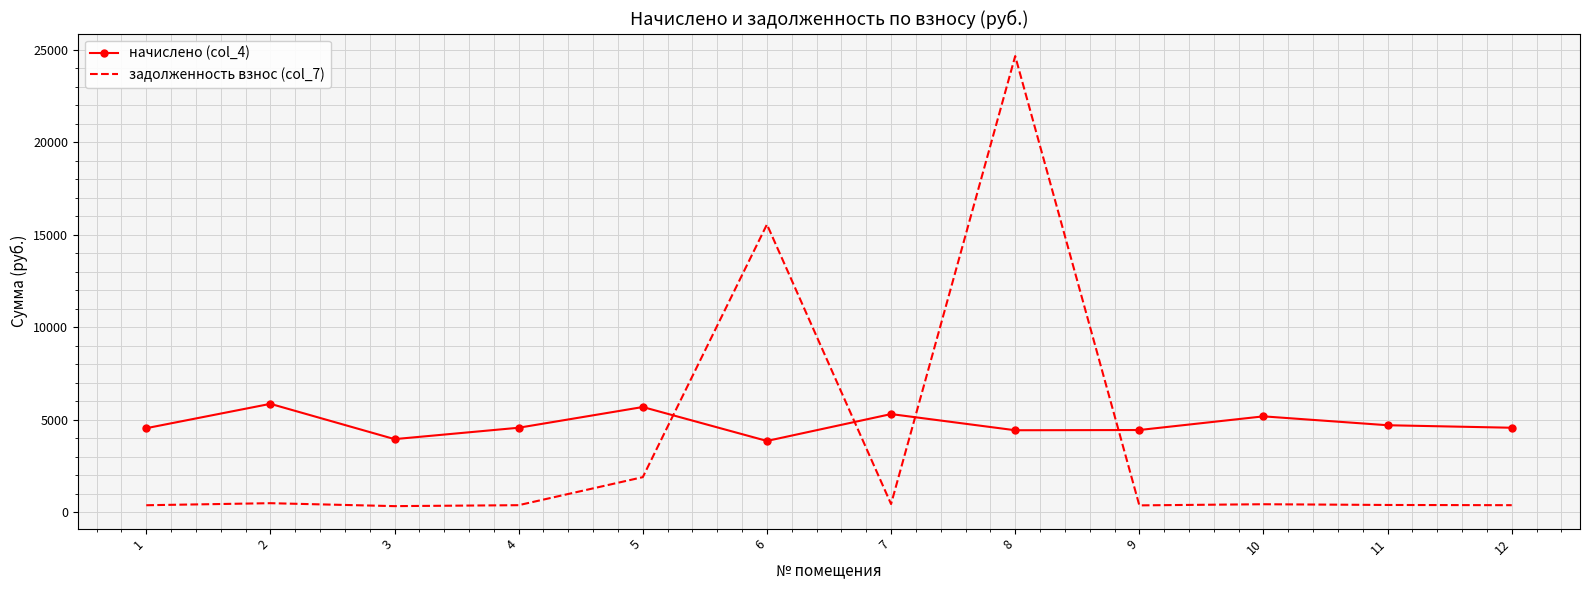

How many series are shown in this chart?

2